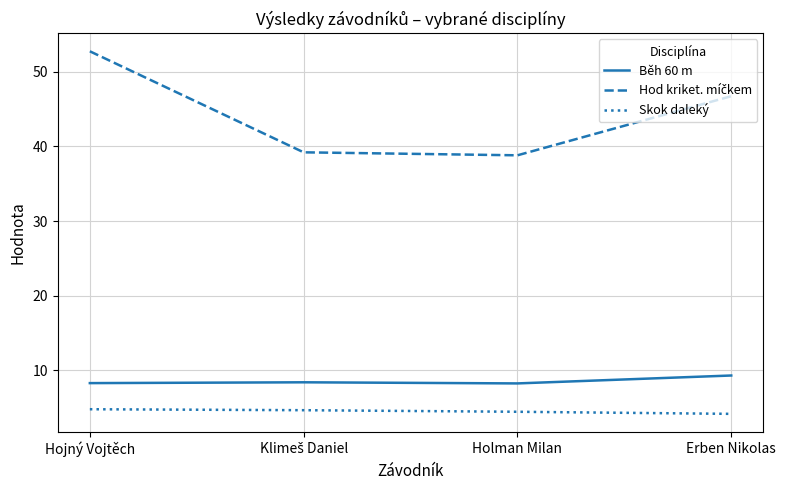

Is it true that Běh 60 m equals 8.2 at Holman Milan?

True